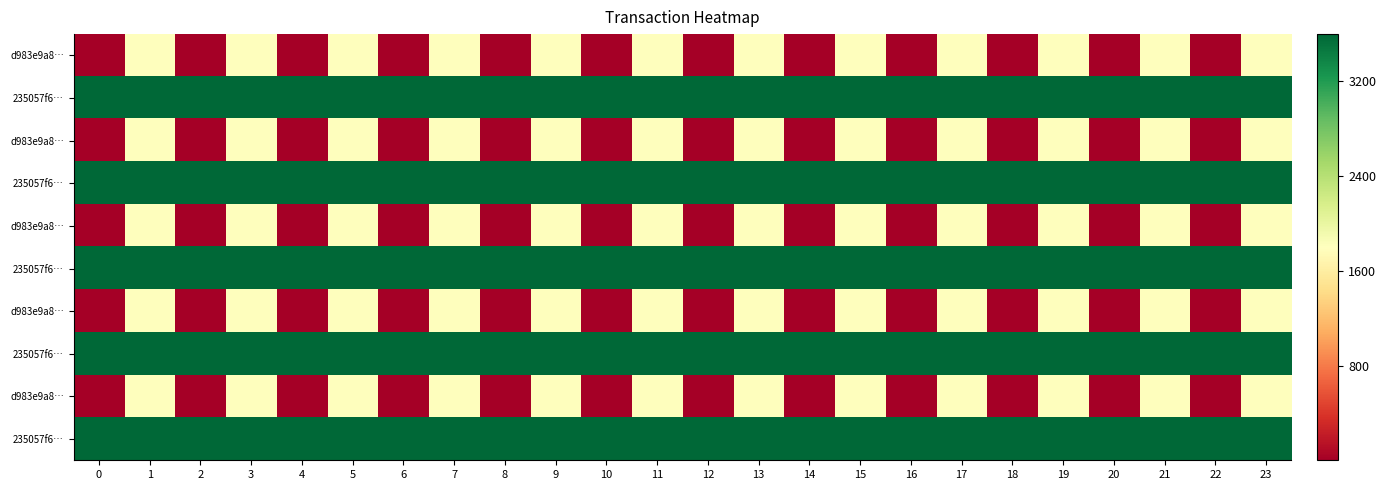

At which category is the sum across all series the highest?

1